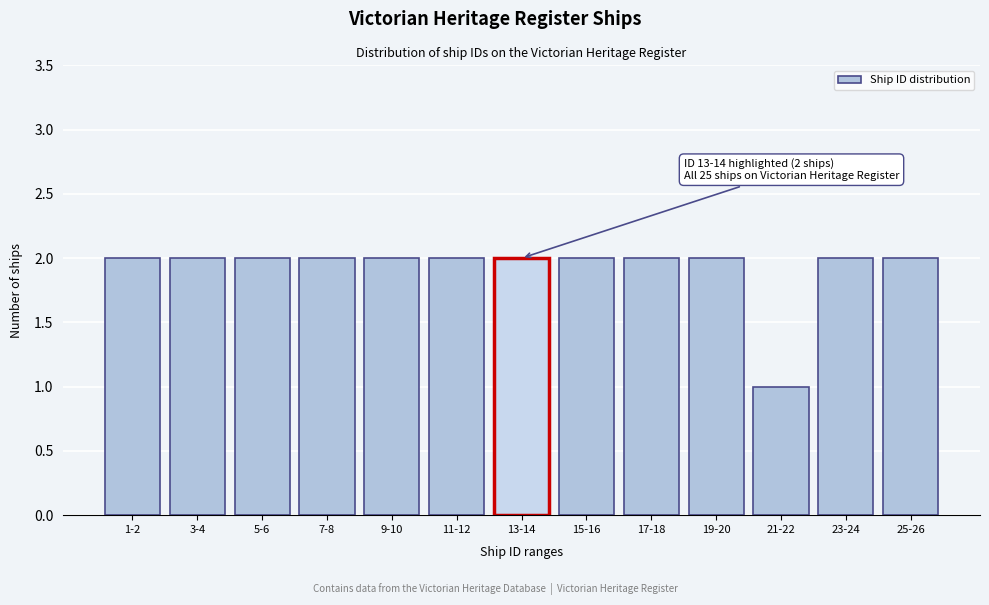

Reading left to right, list all the values displayed in this chart.

2	2	2	2	2	2	2	2	2	2	1	2	2